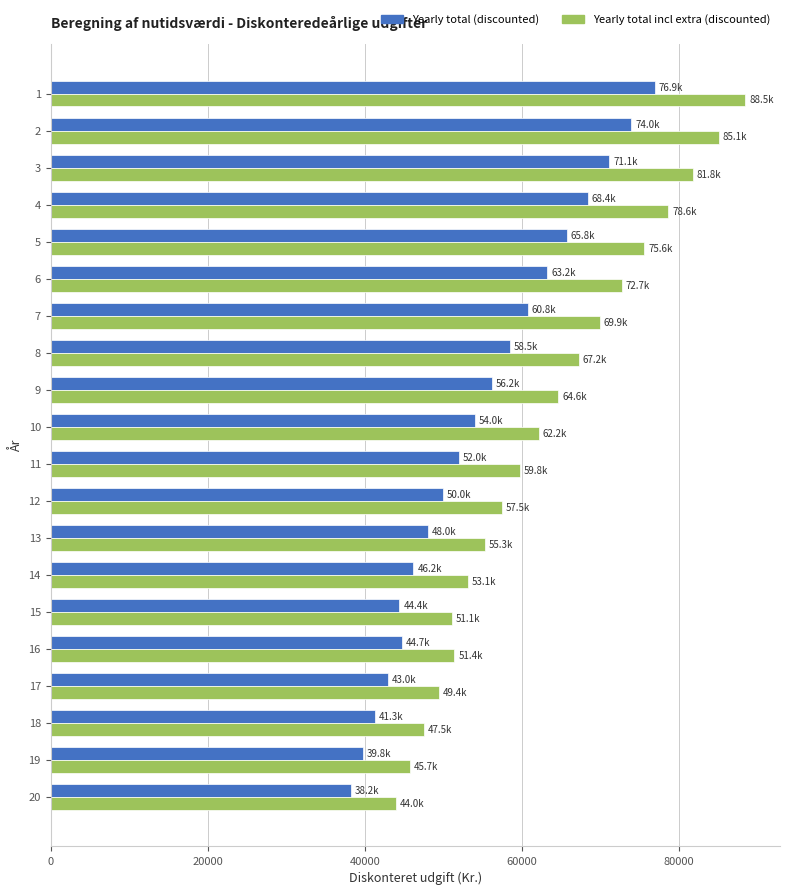

What is the total value across all series at 11?

111727.9